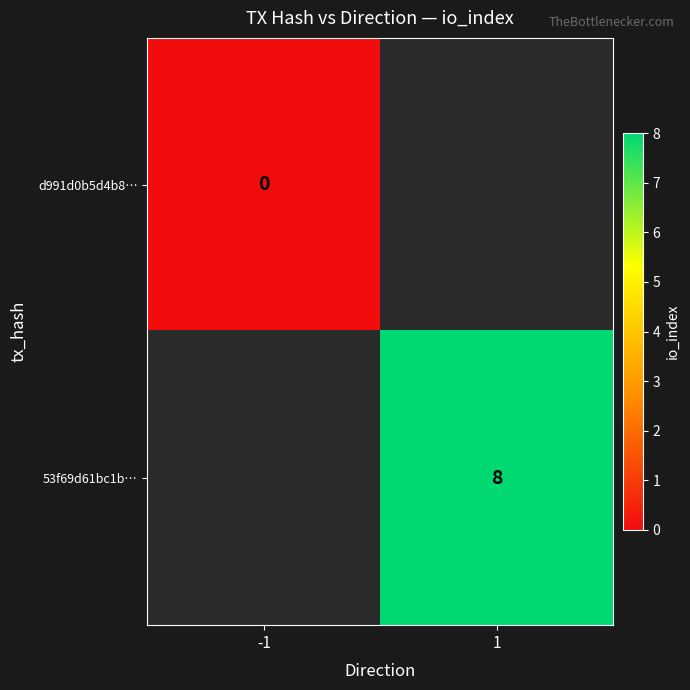

The 53f69d61bc1b… series shows 5 at 1. True or false?

False